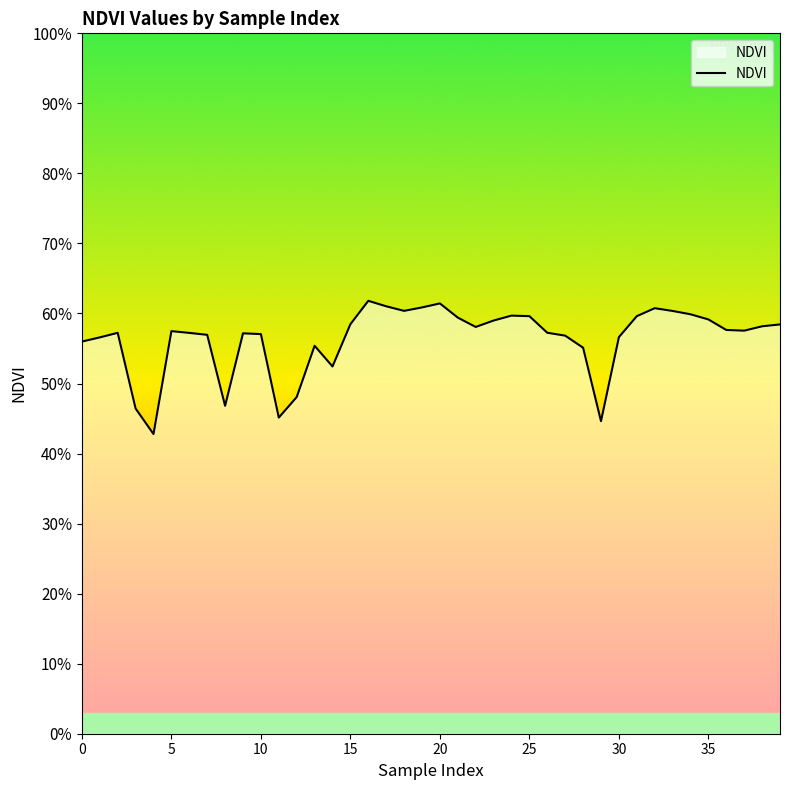

True or false: the data has more than 1 interior local peaks.

True